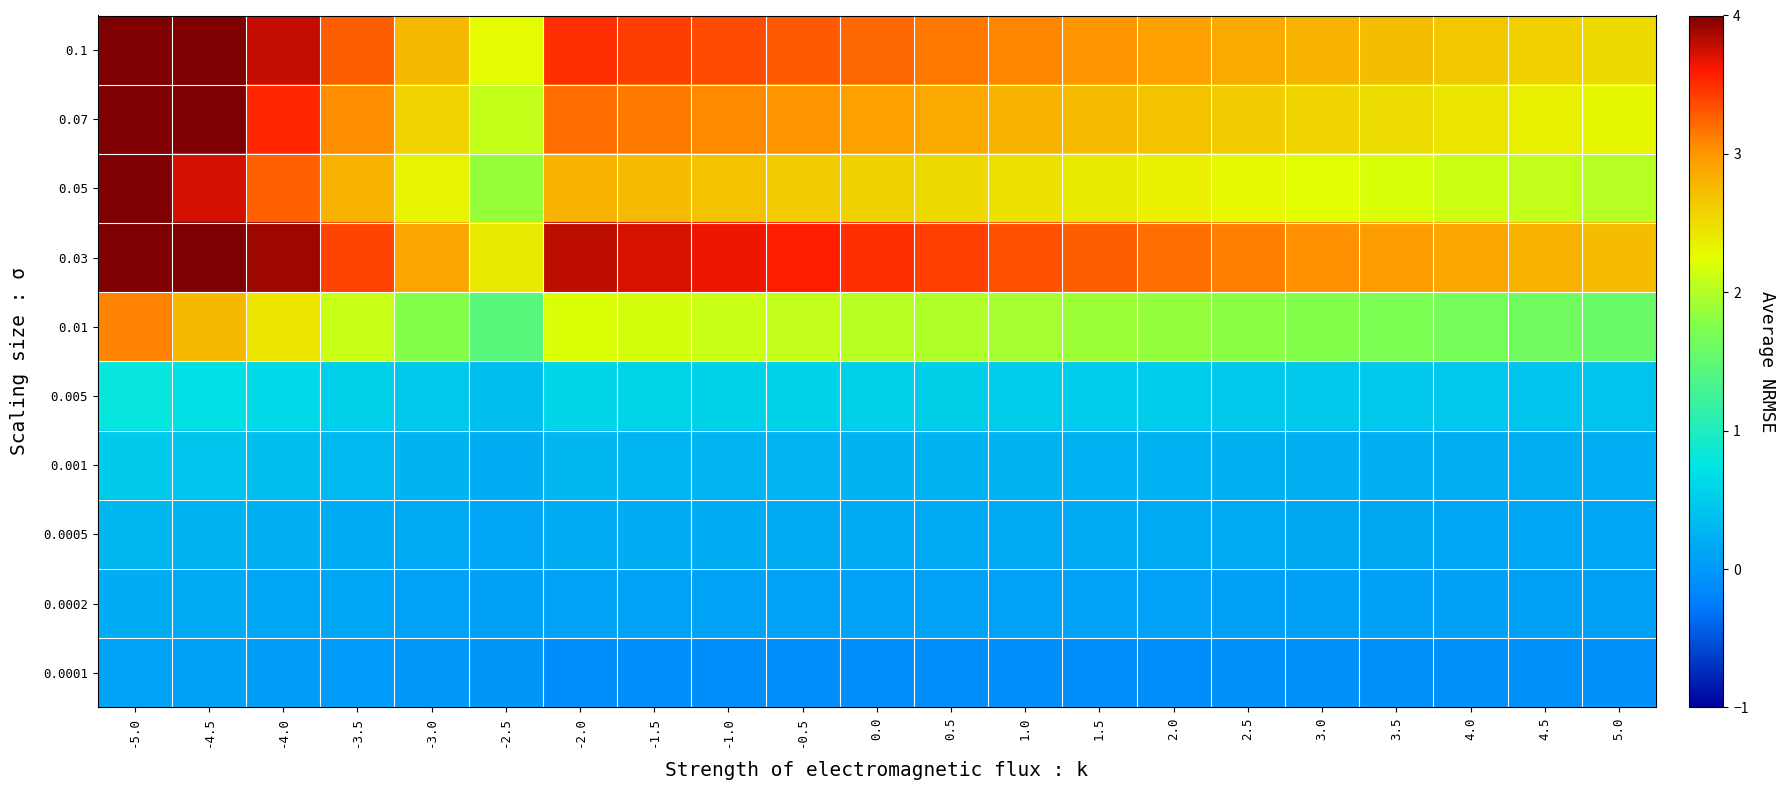

What is the total value across all series at -1.0?

15.9